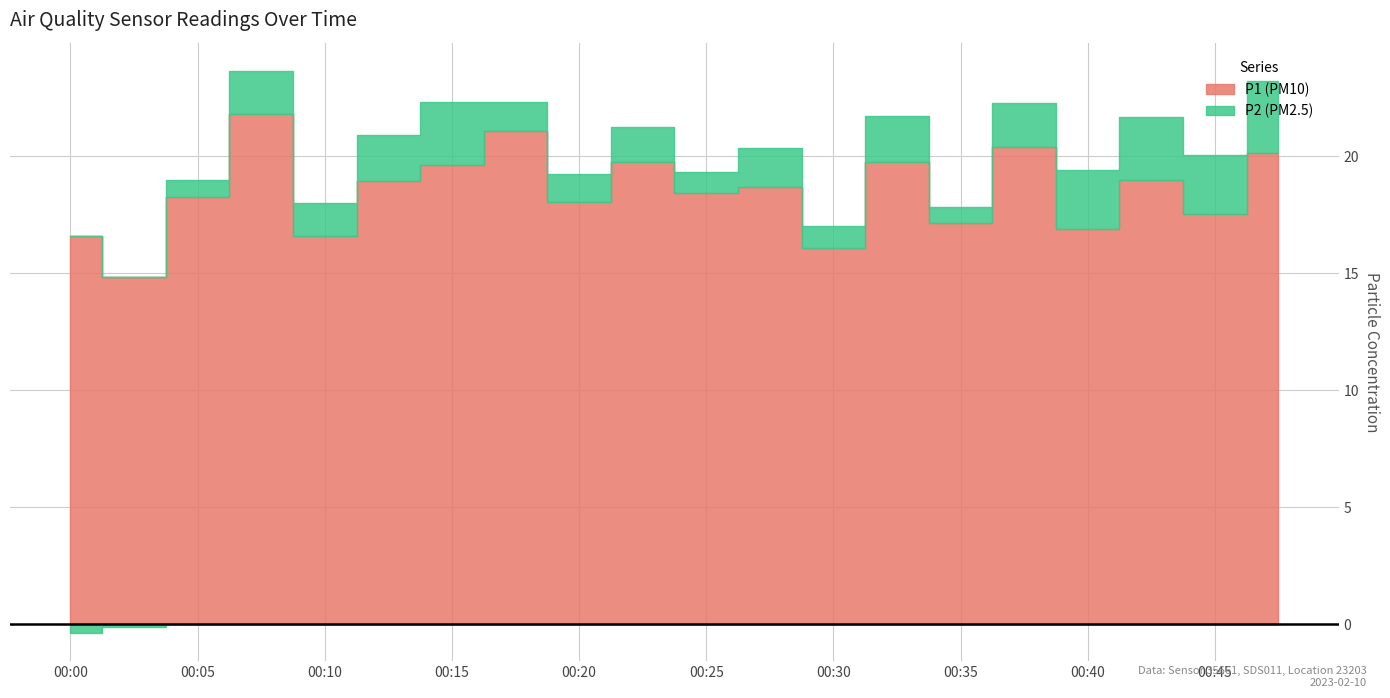

Which category has the lowest value across all series?

00:00